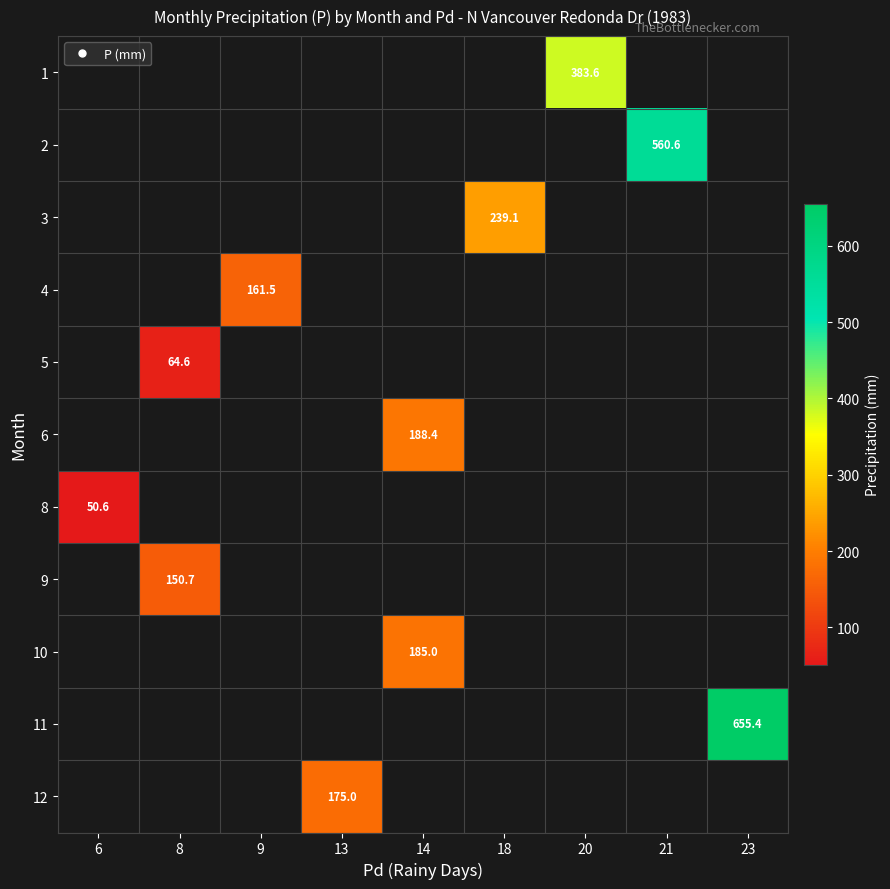

What is the greatest value displayed?

655.4